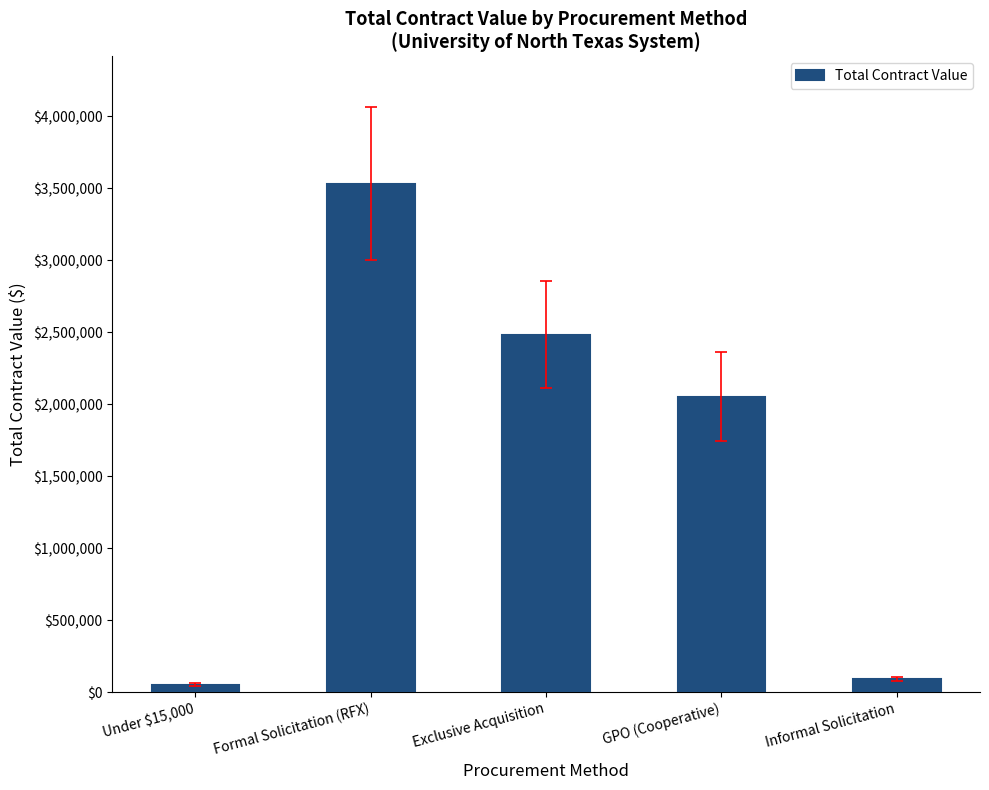

Where is the data nearest to the value 1792907?

GPO (Cooperative)